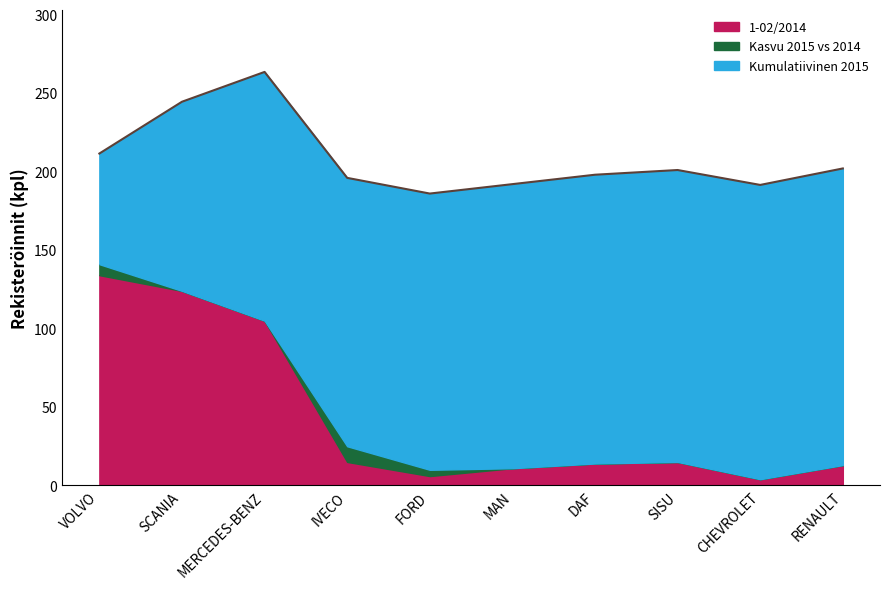

At which category does 1-02/2014 reach its first local peak?

SISU